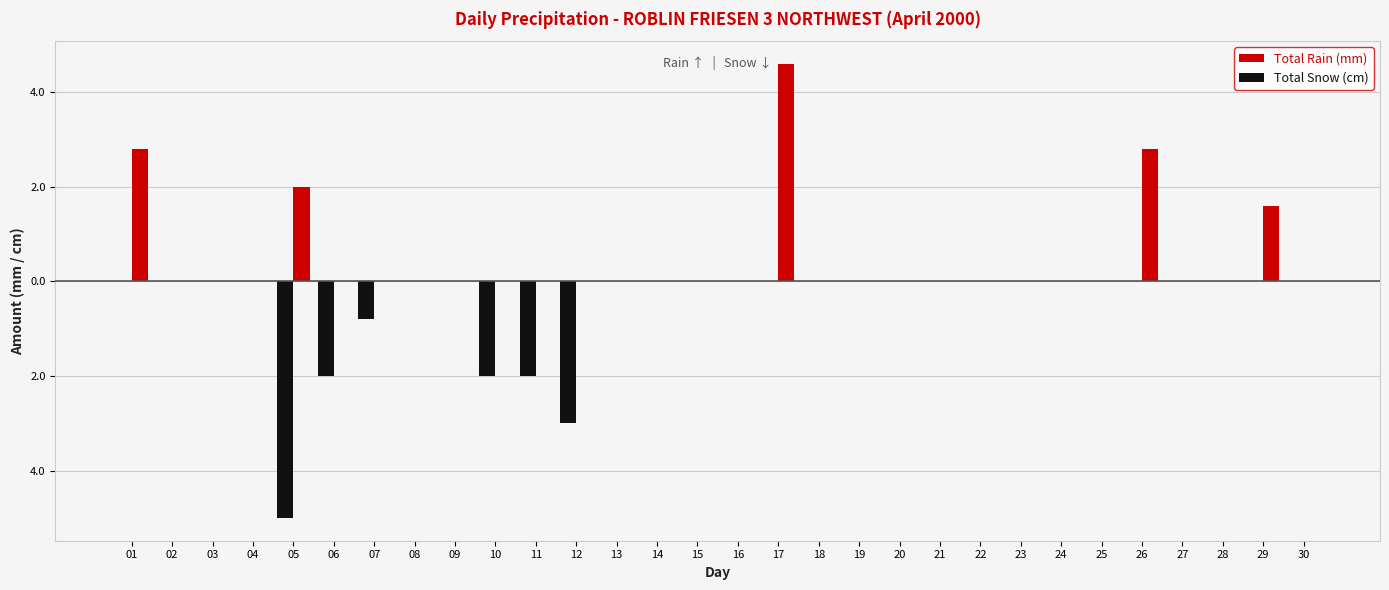

The Total Rain (mm) series shows -1.7 at 19. True or false?

False